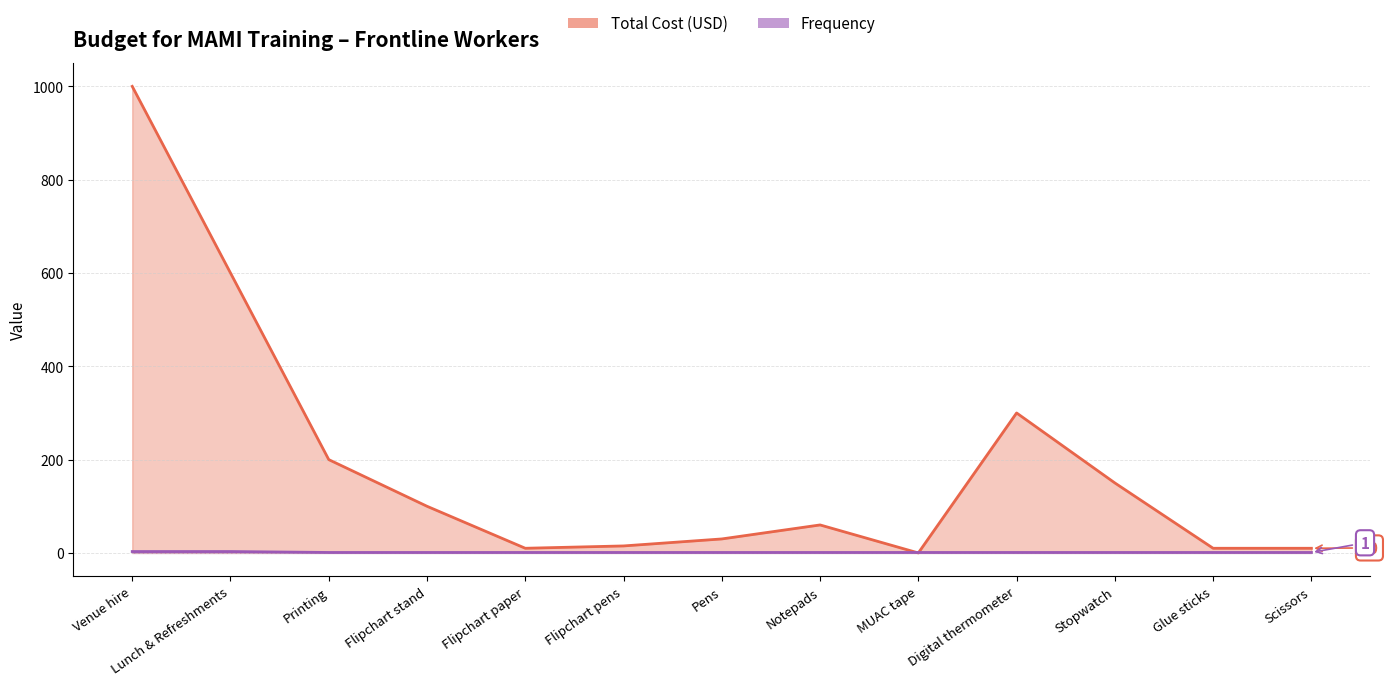

Reading left to right, list all the values displayed in this chart.

Total Cost (USD): 1000	600	200	100	10	15	30	60	0	300	150	10	10
Frequency: 3	3	1	1	1	1	1	1	1	1	1	1	1